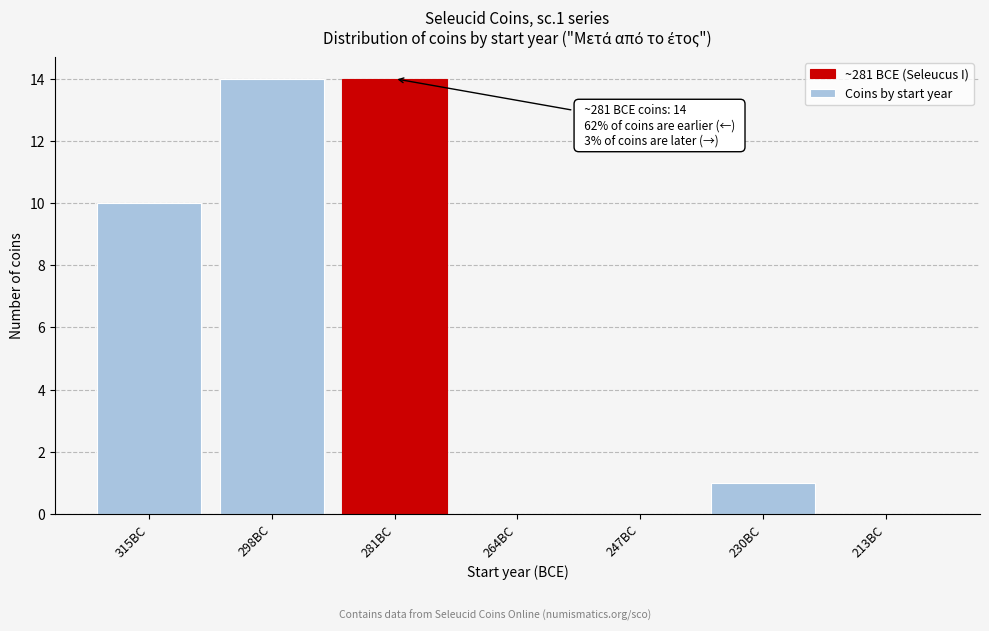

Reading left to right, extract all data points from this chart.

315BC=10	298BC=14	281BC=14	264BC=0	247BC=0	230BC=1	213BC=0